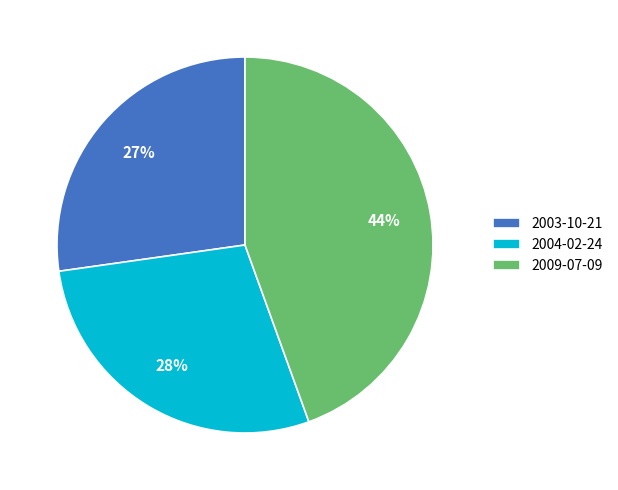

Count the number of slices in the pie.

3